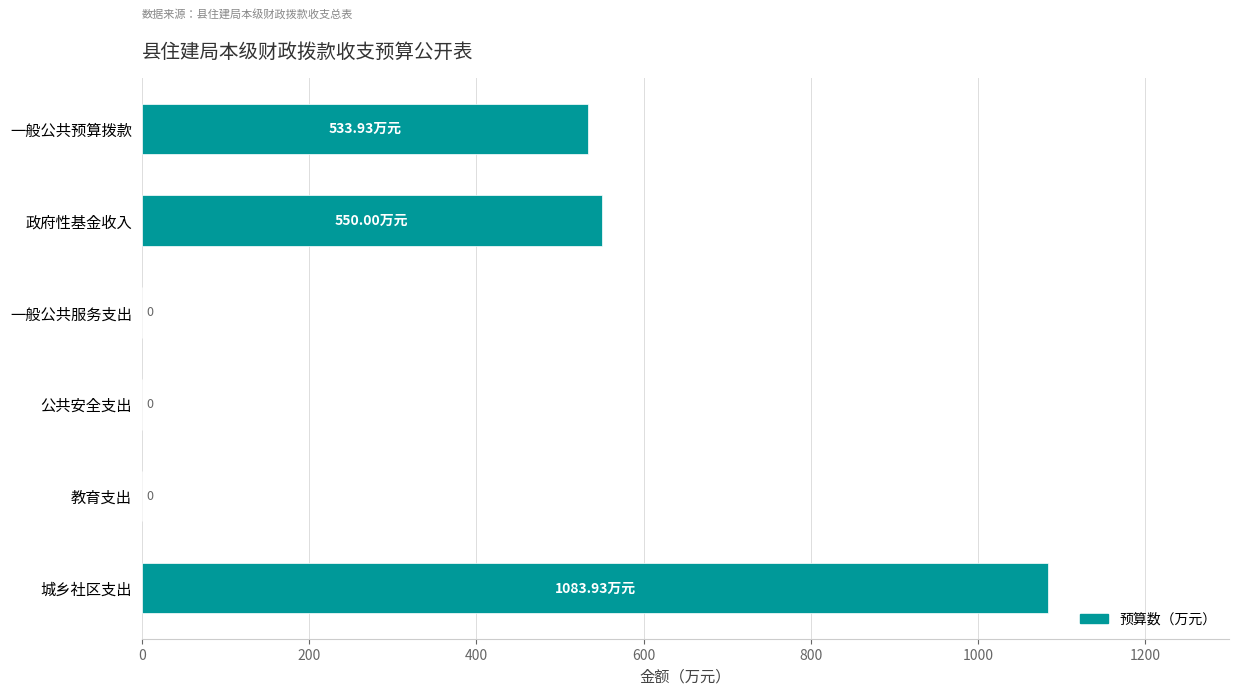

What is the average value?

361.3